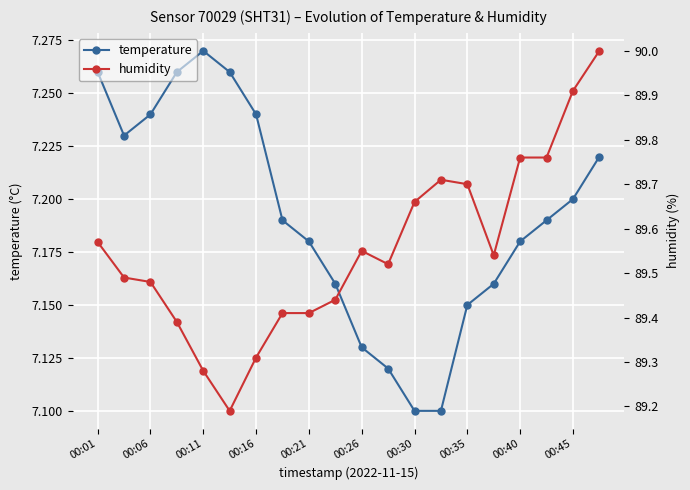

Which category has the highest value in the temperature series?

00:11